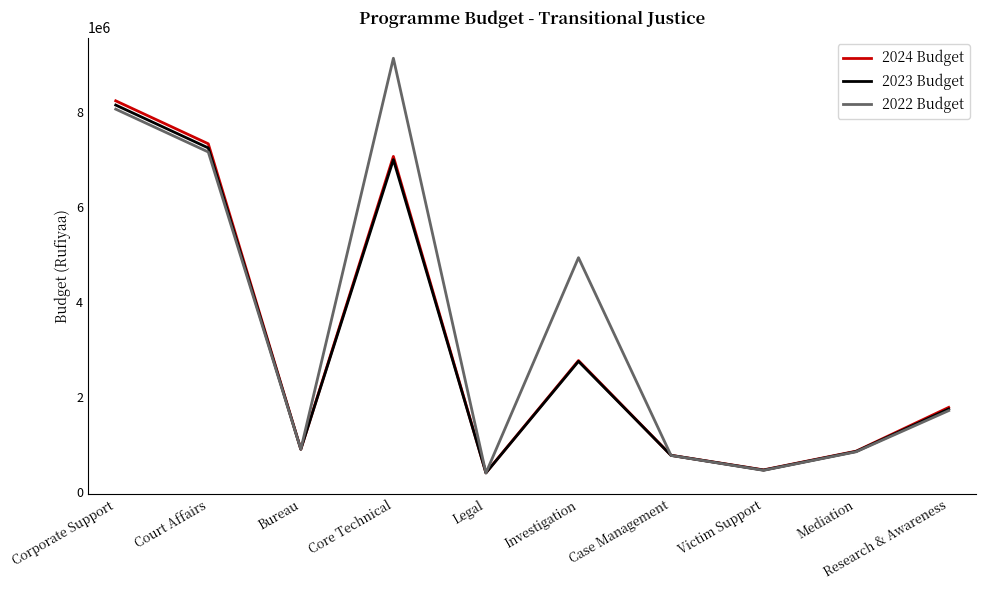

What is the maximum value shown in the chart?

9135820